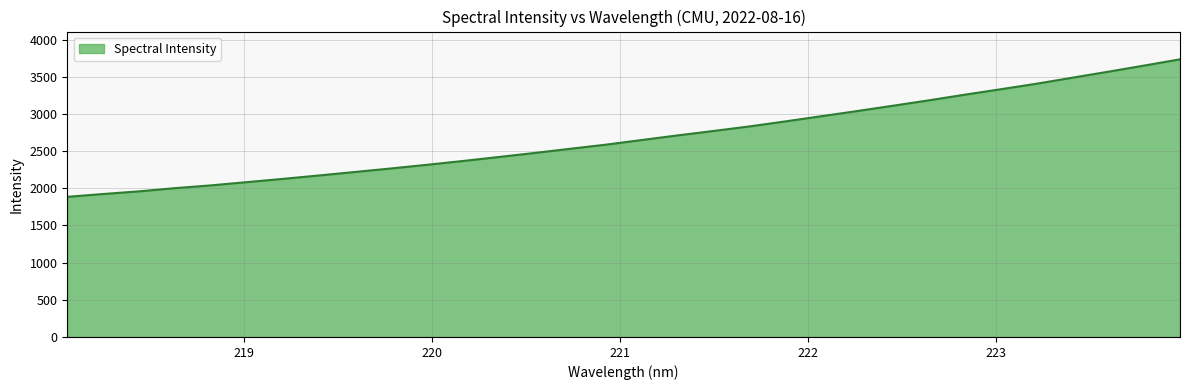

What is the greatest value displayed?

3735.2